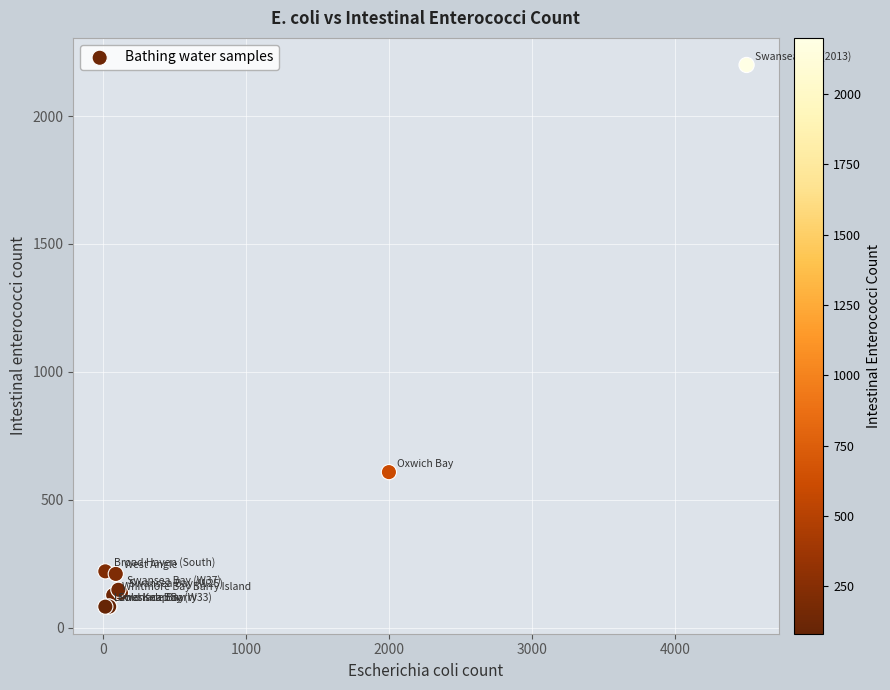

What Y value in the scatter plot is closest to 1141?

608